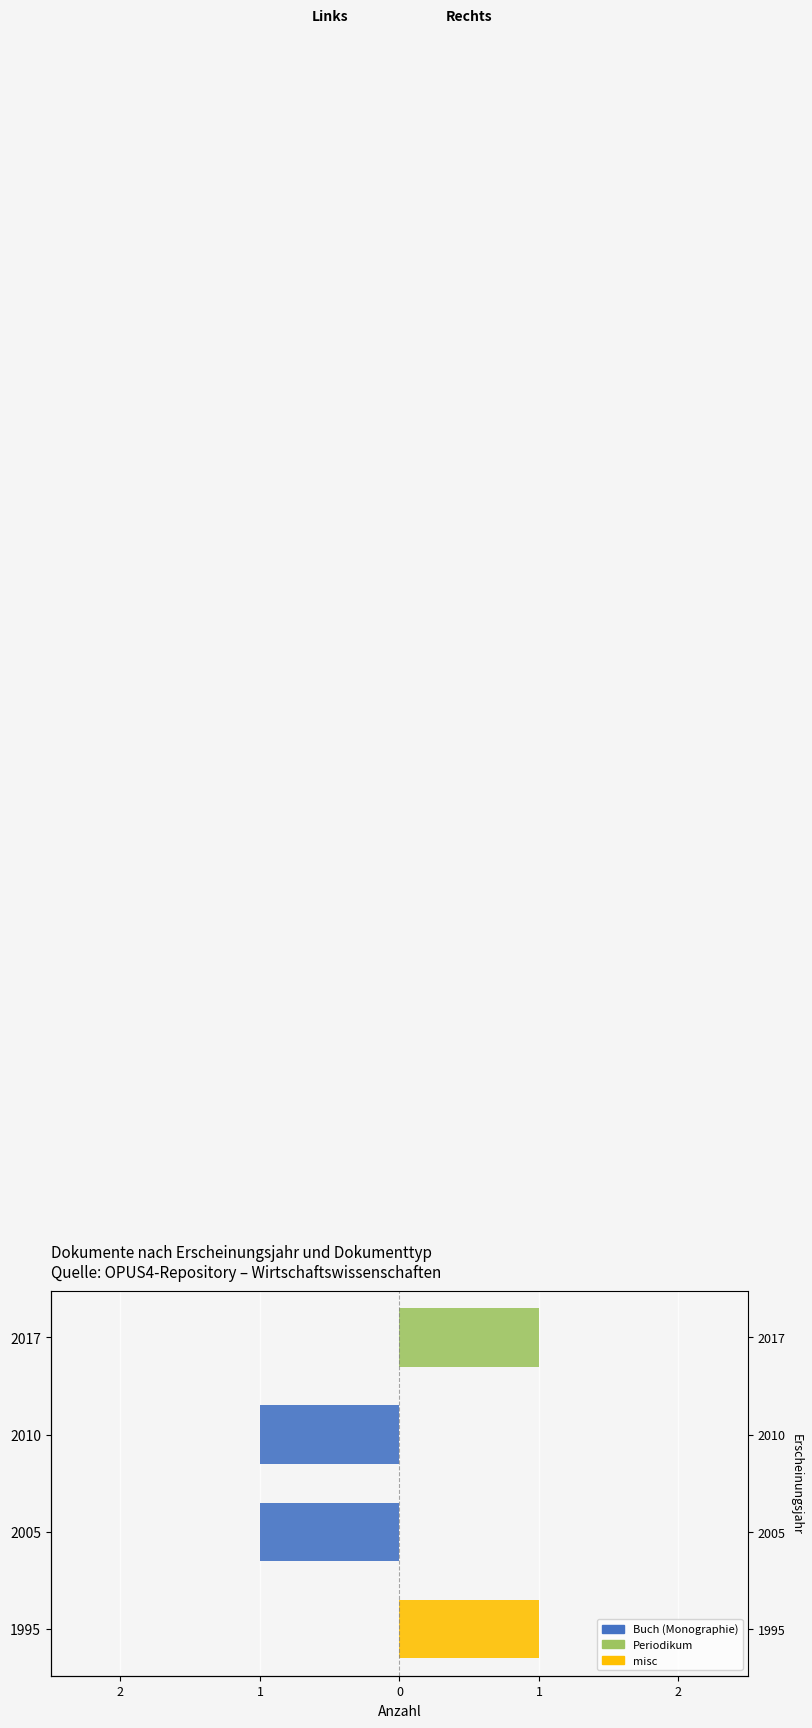

Does the chart contain any negative values?

Yes